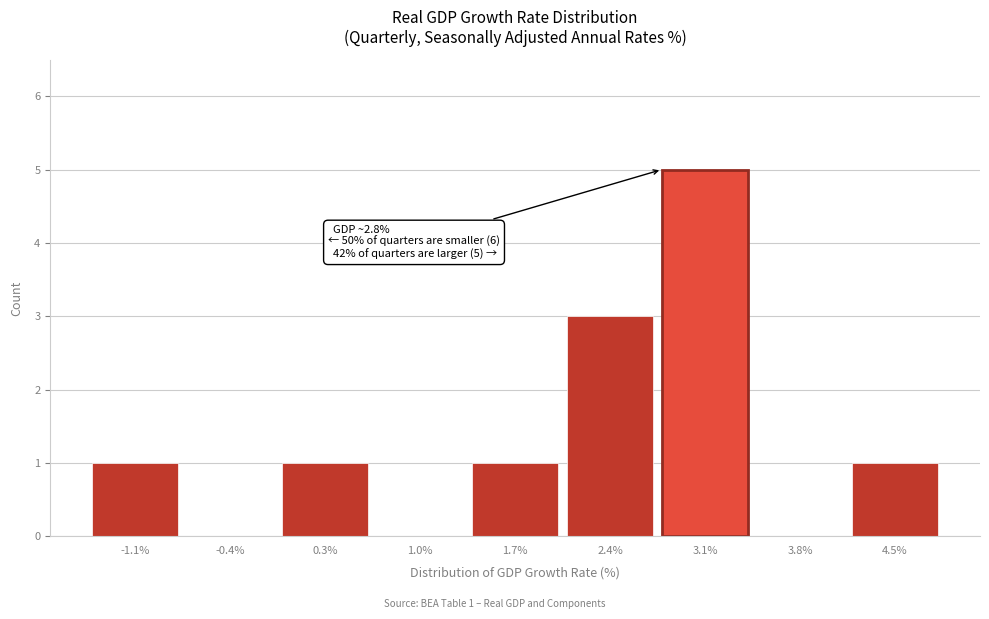

Which range on the x-axis has the tallest bar?

2.8 to 3.5